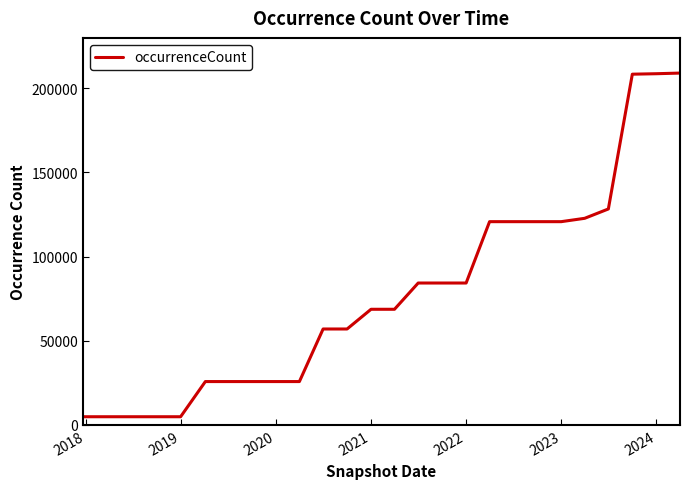

Does the chart display data point markers on the line(s)?

No